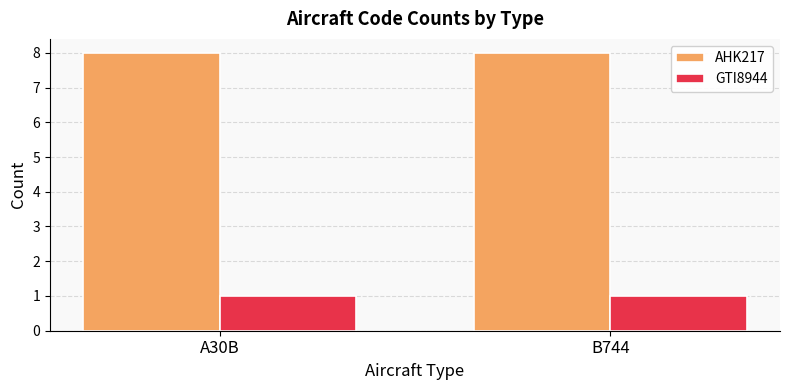

Which series has the largest total across all categories?

AHK217